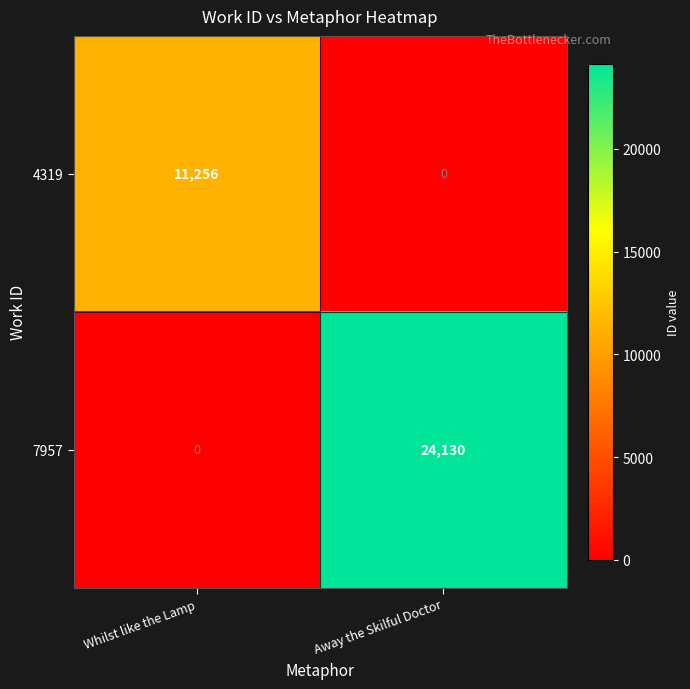

How many categories are shown in the chart?

2